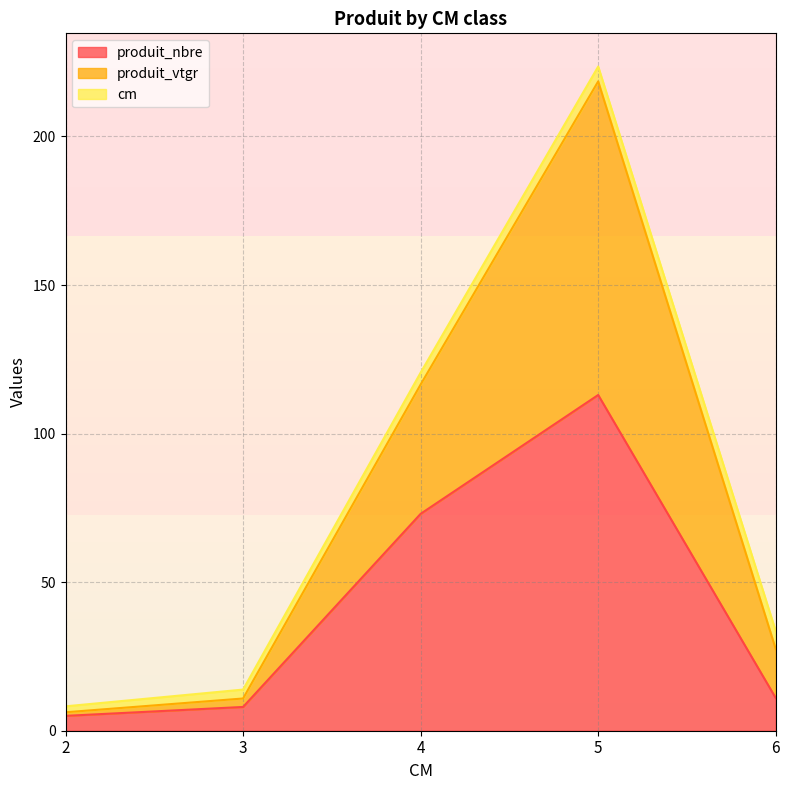

Does the chart have visible grid lines?

Yes